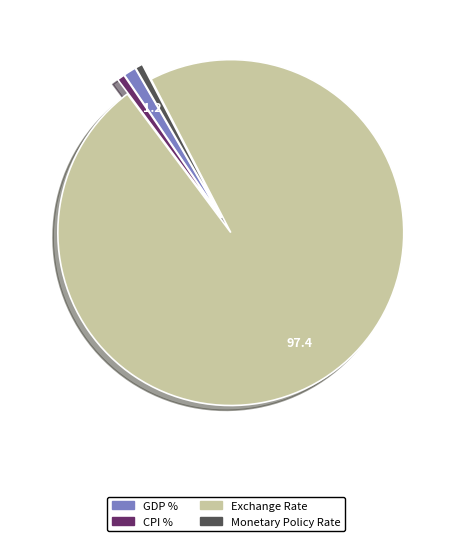

Between Exchange Rate and Monetary Policy Rate, which is larger?

Exchange Rate